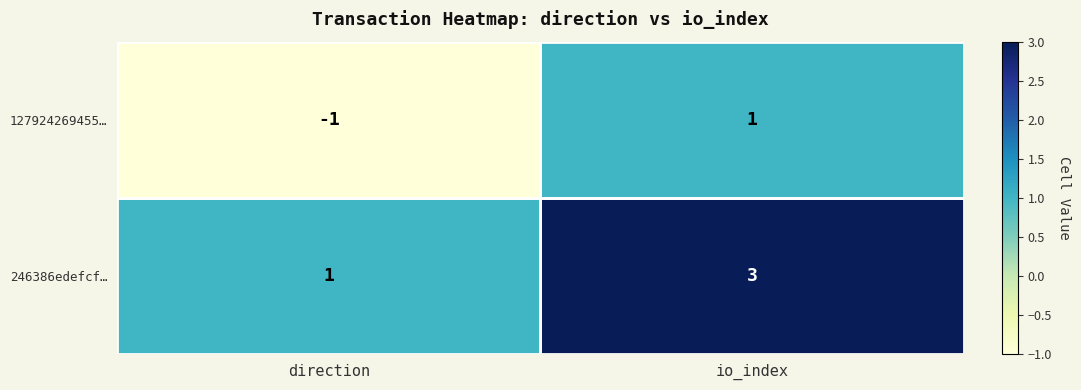

Is it true that 127924269455… equals 0 at direction?

False